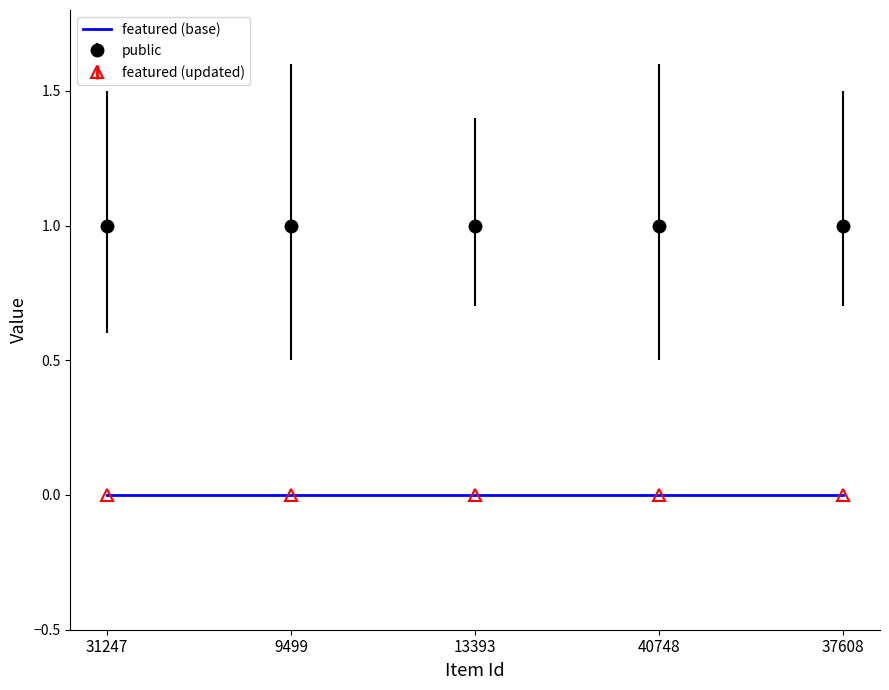

Which series has the largest total across all categories?

public